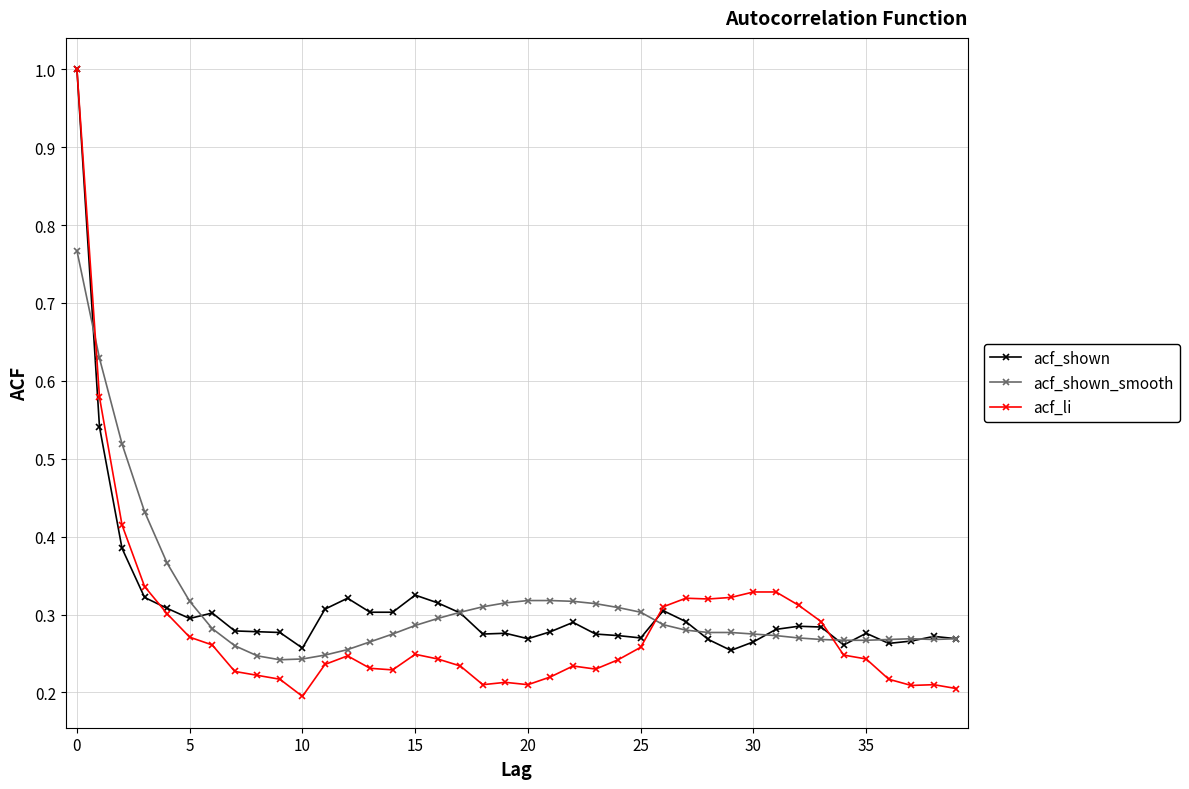

True or false: acf_li has more than 0 points higher than both neighbors.

True